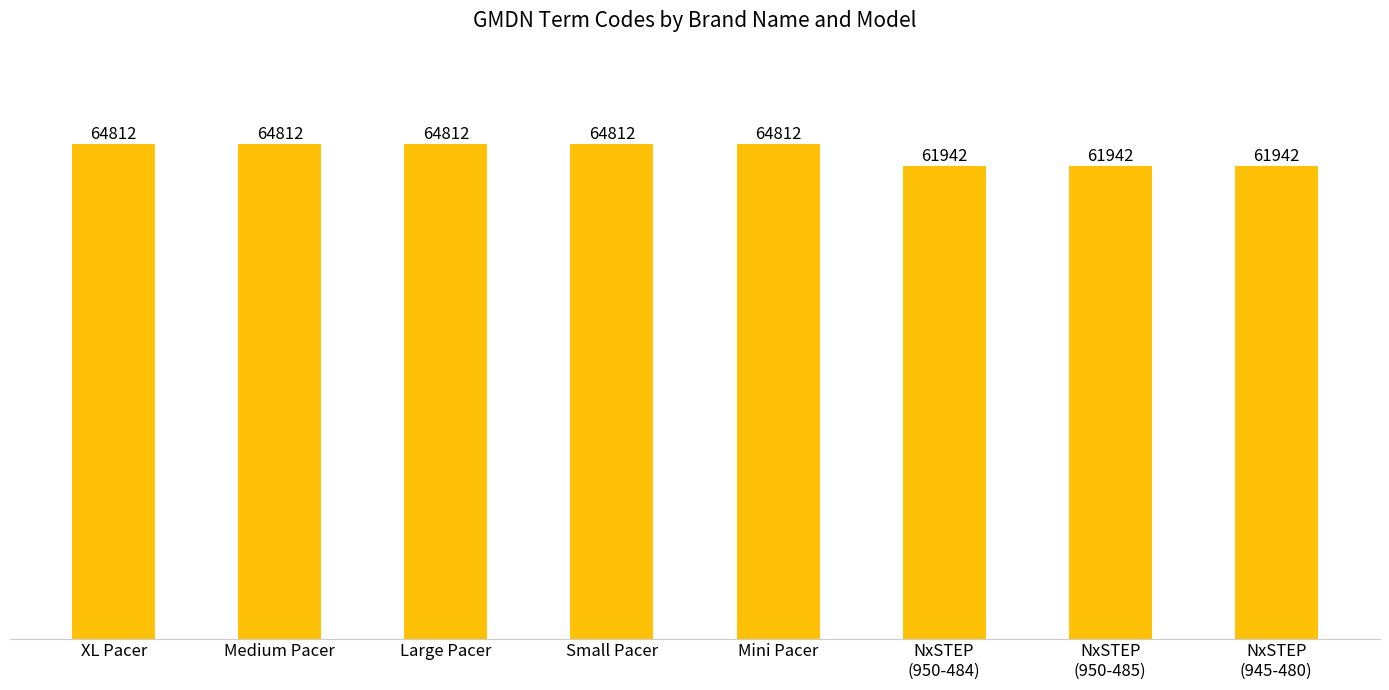

What is the greatest value displayed?

64812